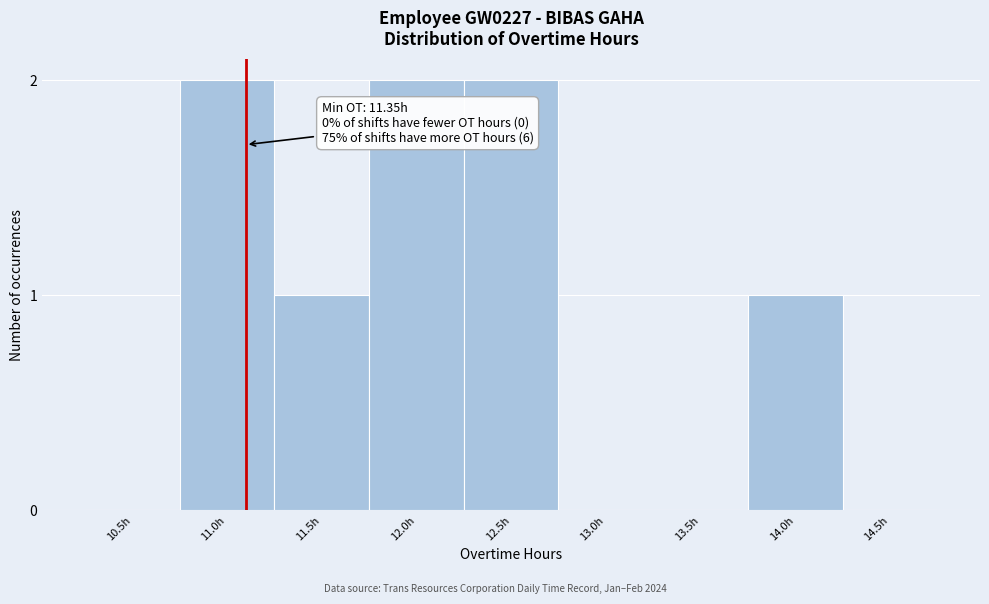

Reading right to left, what are all the values shown in this chart?

14.5h=0	14.0h=1	13.5h=0	13.0h=0	12.5h=2	12.0h=2	11.5h=1	11.0h=2	10.5h=0